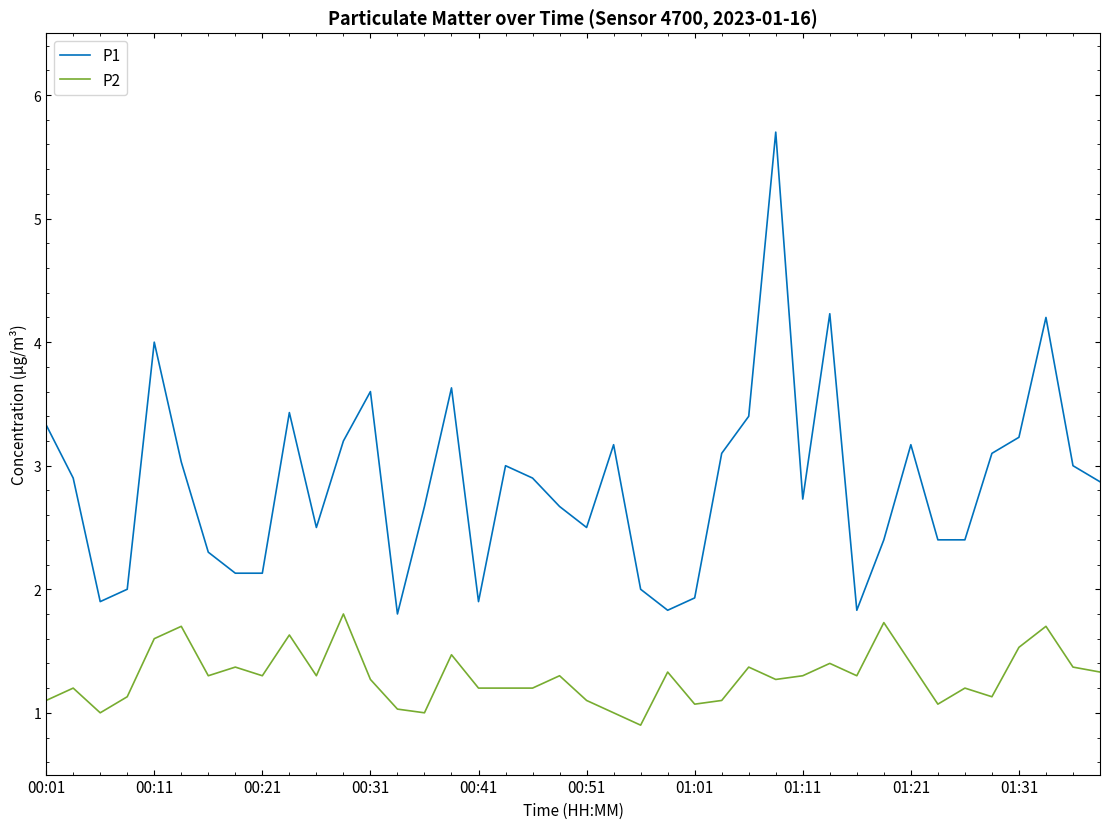

Which series has the largest total across all categories?

P1